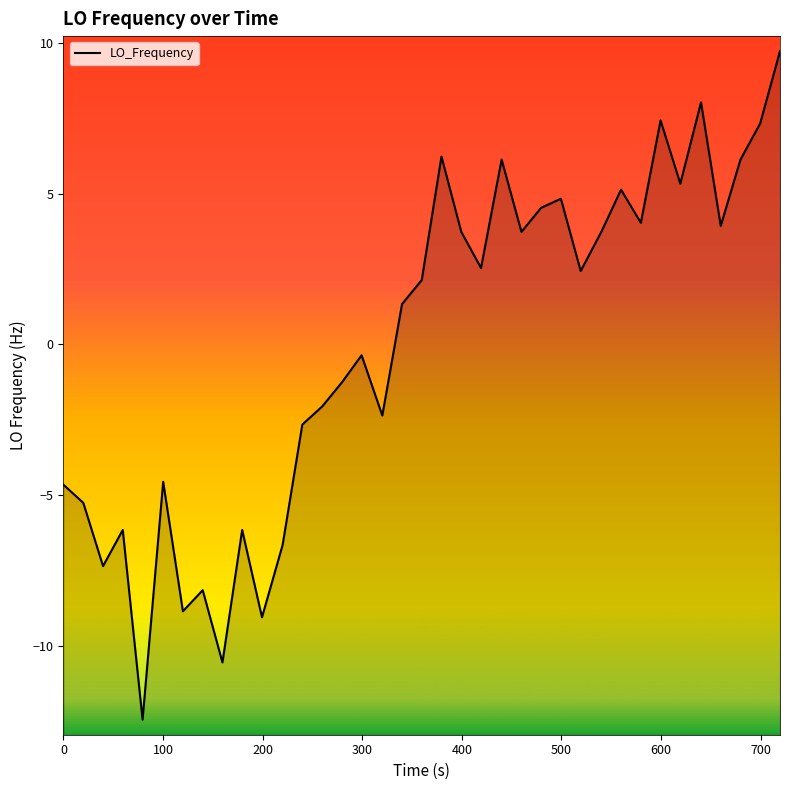

What is the value of the 9th point from the left?

-10.6